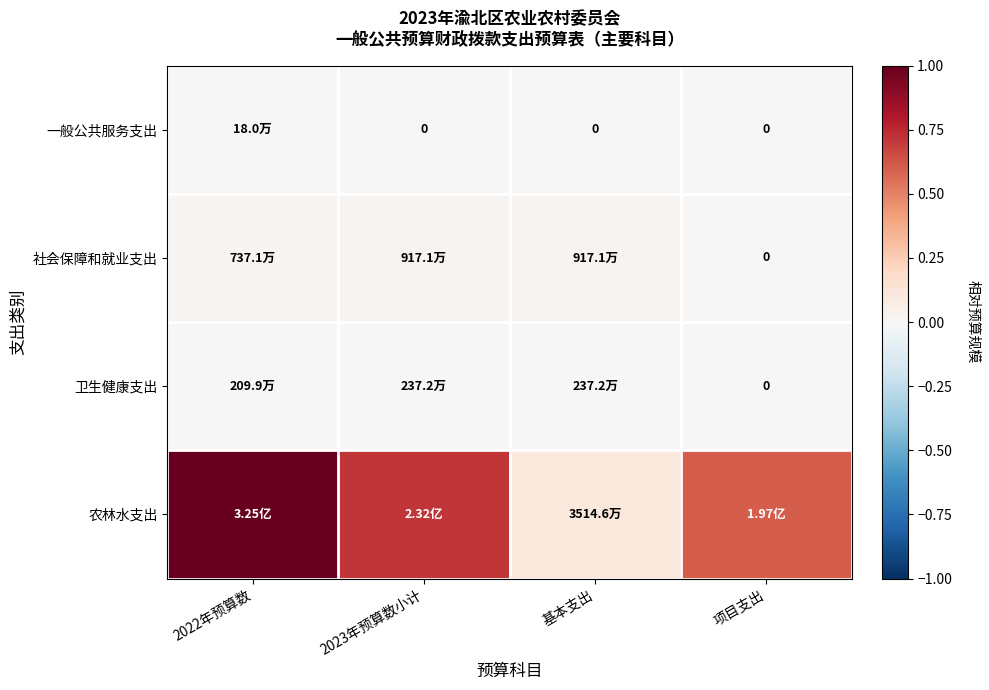

At which label is 农林水支出 closest to 0?

基本支出